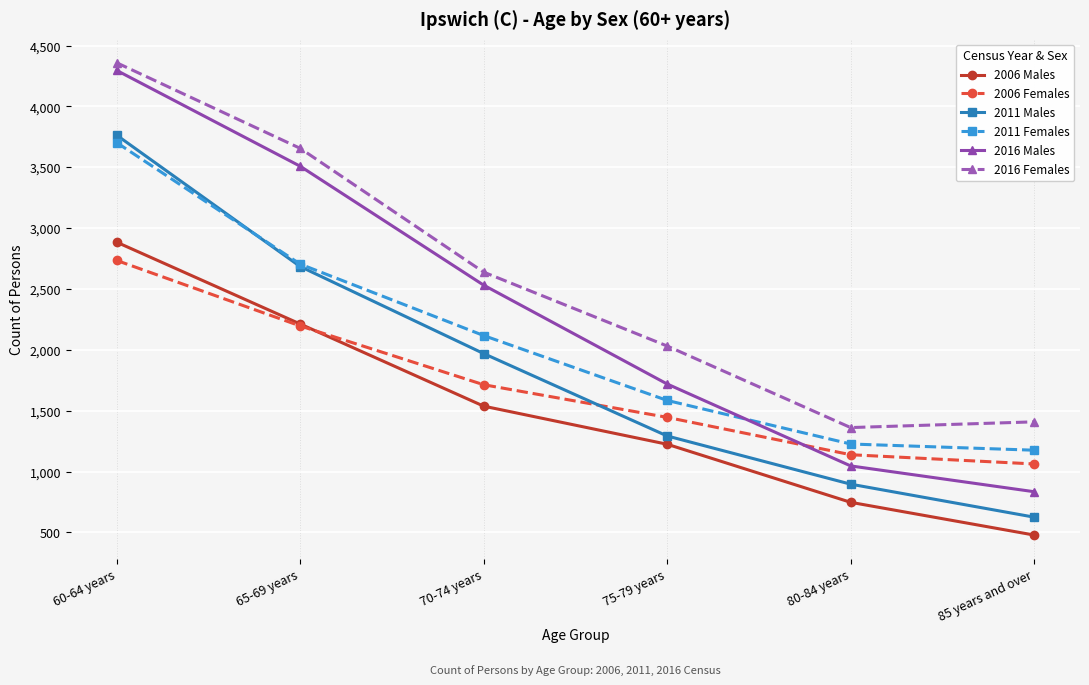

Does the chart display data point markers on the line(s)?

Yes